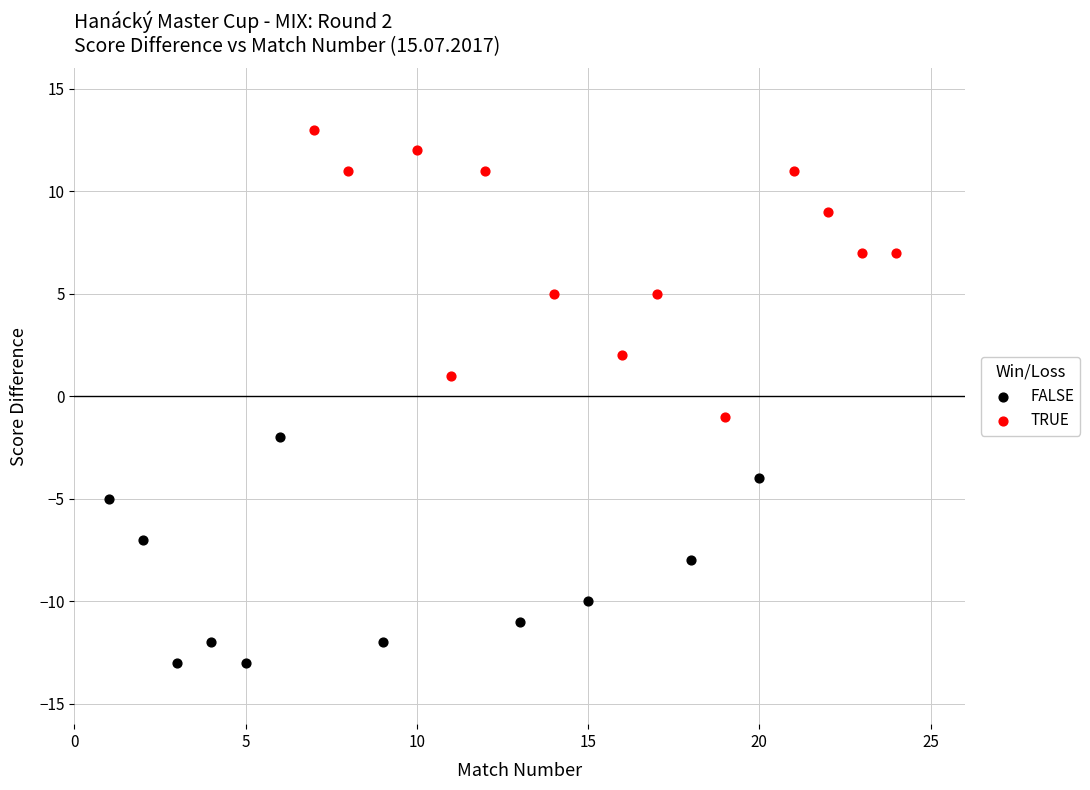

Which series contains the highest Y value?

TRUE